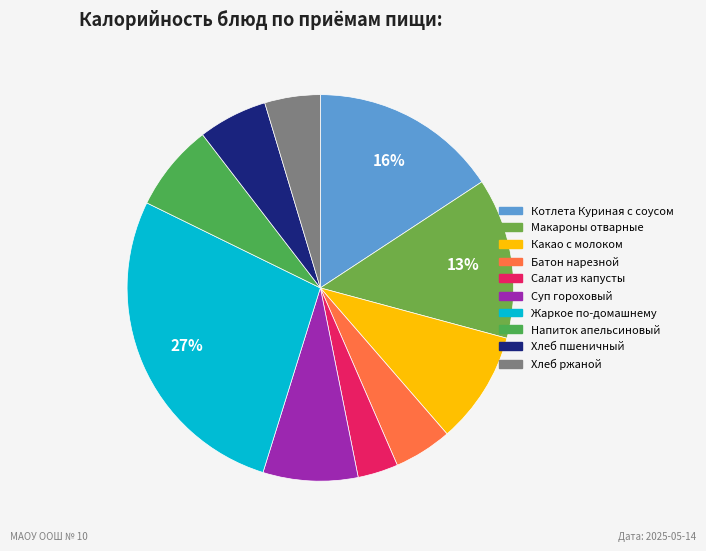

How many slices are in this pie chart?

10